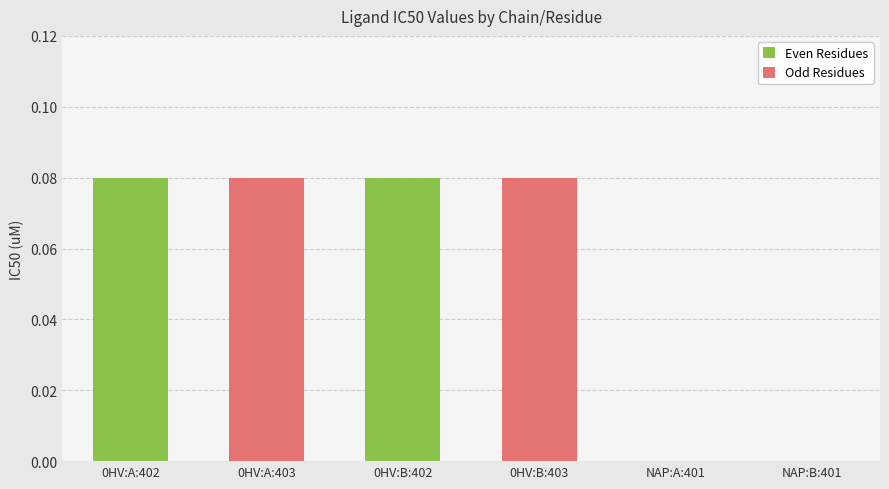

The value at 0HV:A:402 is 0.0. True or false?

False